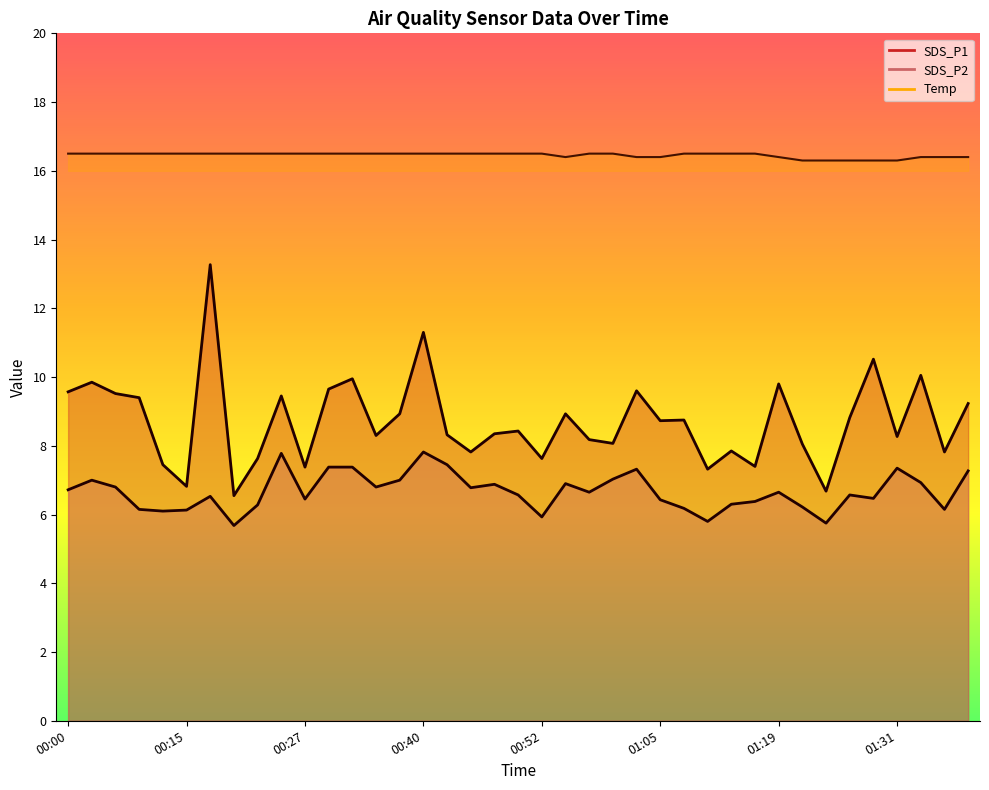

True or false: SDS_P2 and Temp cross at least once.

False